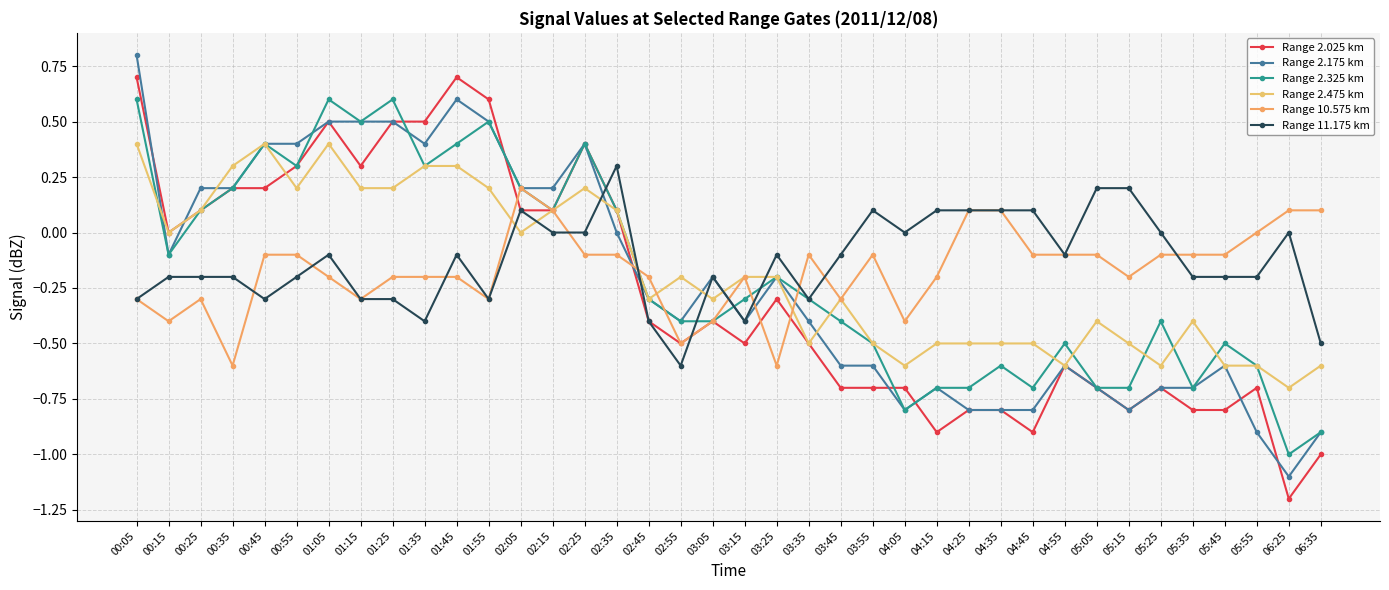

Reading left to right, extract all data points from this chart.

Range 2.025 km: 0.7	-0.0	0.1	0.2	0.2	0.3	0.5	0.3	0.5	0.5	0.7	0.6	0.1	0.1	0.4	0.1	-0.4	-0.5	-0.4	-0.5	-0.3	-0.5	-0.7	-0.7	-0.7	-0.9	-0.8	-0.8	-0.9	-0.6	-0.7	-0.8	-0.7	-0.8	-0.8	-0.7	-1.2	-1.0
Range 2.175 km: 0.8	-0.1	0.2	0.2	0.4	0.4	0.5	0.5	0.5	0.4	0.6	0.5	0.2	0.2	0.4	0.0	-0.3	-0.4	-0.2	-0.4	-0.2	-0.4	-0.6	-0.6	-0.8	-0.7	-0.8	-0.8	-0.8	-0.6	-0.7	-0.8	-0.7	-0.7	-0.6	-0.9	-1.1	-0.9
Range 2.325 km: 0.6	-0.1	0.1	0.2	0.4	0.3	0.6	0.5	0.6	0.3	0.4	0.5	0.2	0.1	0.4	0.1	-0.3	-0.4	-0.4	-0.3	-0.2	-0.3	-0.4	-0.5	-0.8	-0.7	-0.7	-0.6	-0.7	-0.5	-0.7	-0.7	-0.4	-0.7	-0.5	-0.6	-1.0	-0.9
Range 2.475 km: 0.4	0.0	0.1	0.3	0.4	0.2	0.4	0.2	0.2	0.3	0.3	0.2	0.0	0.1	0.2	0.1	-0.3	-0.2	-0.3	-0.2	-0.2	-0.5	-0.3	-0.5	-0.6	-0.5	-0.5	-0.5	-0.5	-0.6	-0.4	-0.5	-0.6	-0.4	-0.6	-0.6	-0.7	-0.6
Range 10.575 km: -0.3	-0.4	-0.3	-0.6	-0.1	-0.1	-0.2	-0.3	-0.2	-0.2	-0.2	-0.3	0.2	0.1	-0.1	-0.1	-0.2	-0.5	-0.4	-0.2	-0.6	-0.1	-0.3	-0.1	-0.4	-0.2	0.1	0.1	-0.1	-0.1	-0.1	-0.2	-0.1	-0.1	-0.1	0.0	0.1	0.1
Range 11.175 km: -0.3	-0.2	-0.2	-0.2	-0.3	-0.2	-0.1	-0.3	-0.3	-0.4	-0.1	-0.3	0.1	-0.0	0.0	0.3	-0.4	-0.6	-0.2	-0.4	-0.1	-0.3	-0.1	0.1	0.0	0.1	0.1	0.1	0.1	-0.1	0.2	0.2	0.0	-0.2	-0.2	-0.2	0.0	-0.5